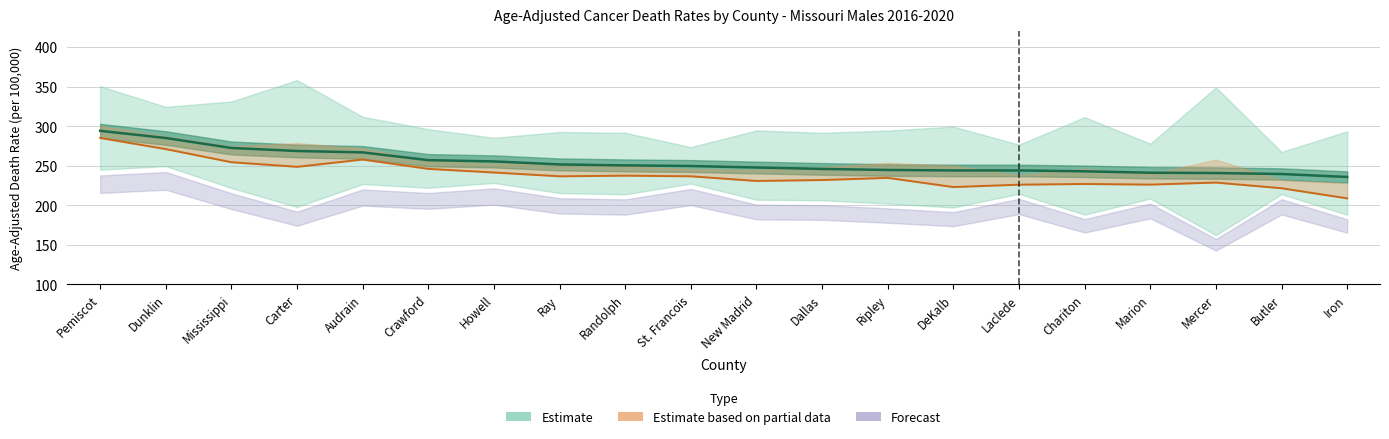

What is the sum of all Trend Lower values?

4773.0